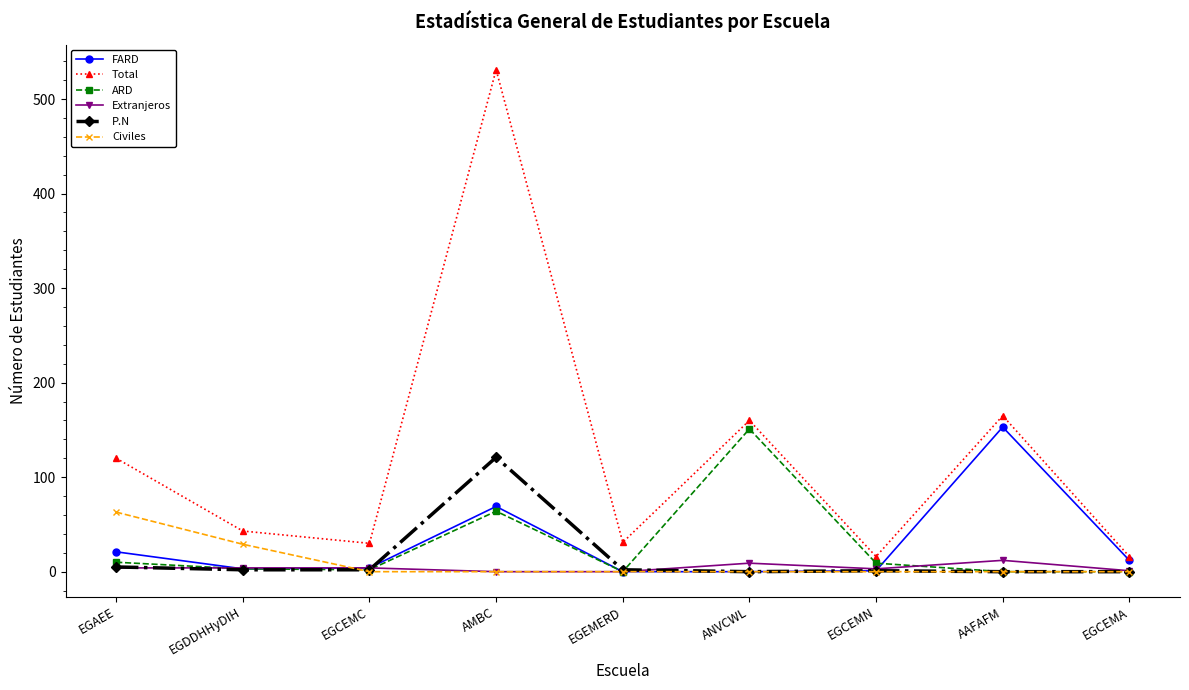

Which series has the largest total across all categories?

Total